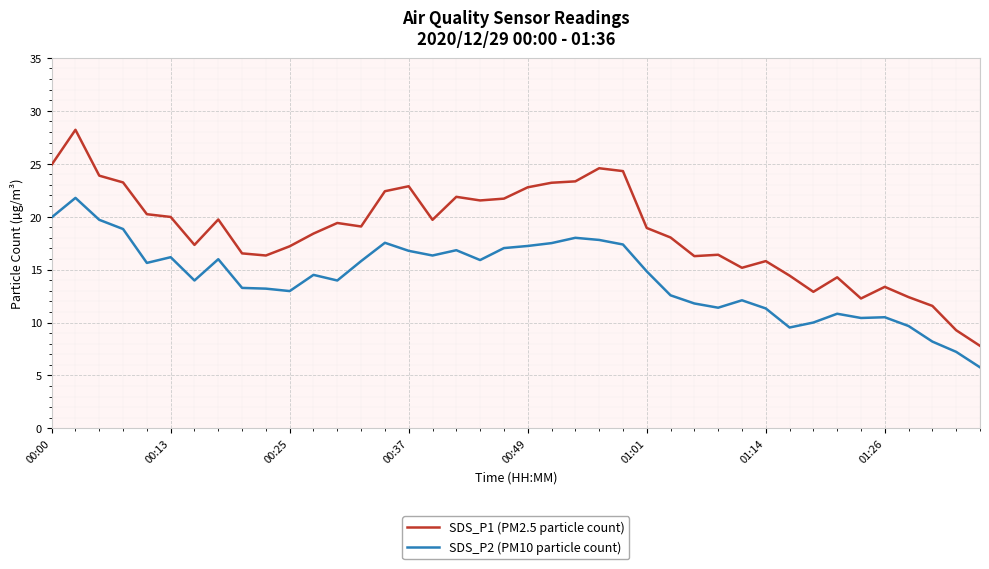

What is the smallest value displayed?

5.8